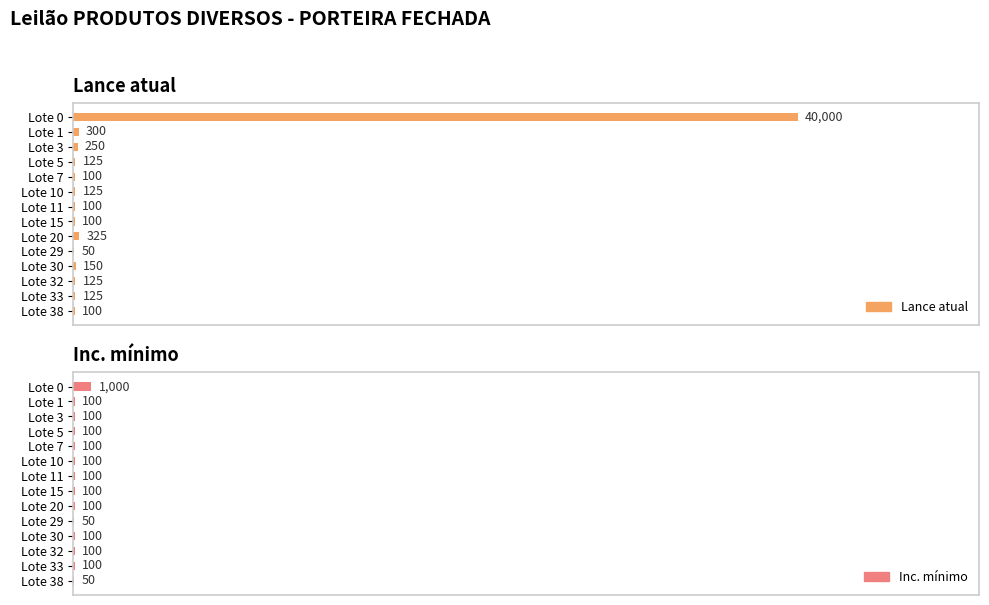

Which series has the largest range (max minus min)?

Lance atual